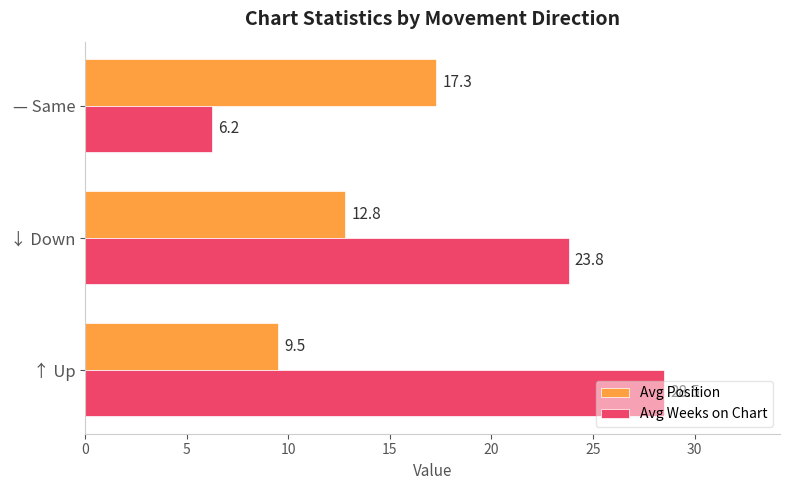

How many series are shown in this chart?

2